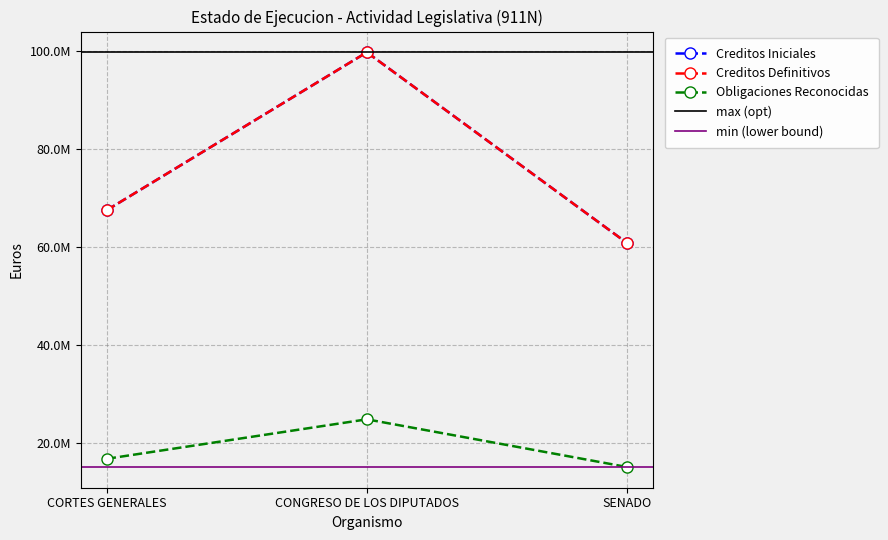

What position from the right is SENADO?

1